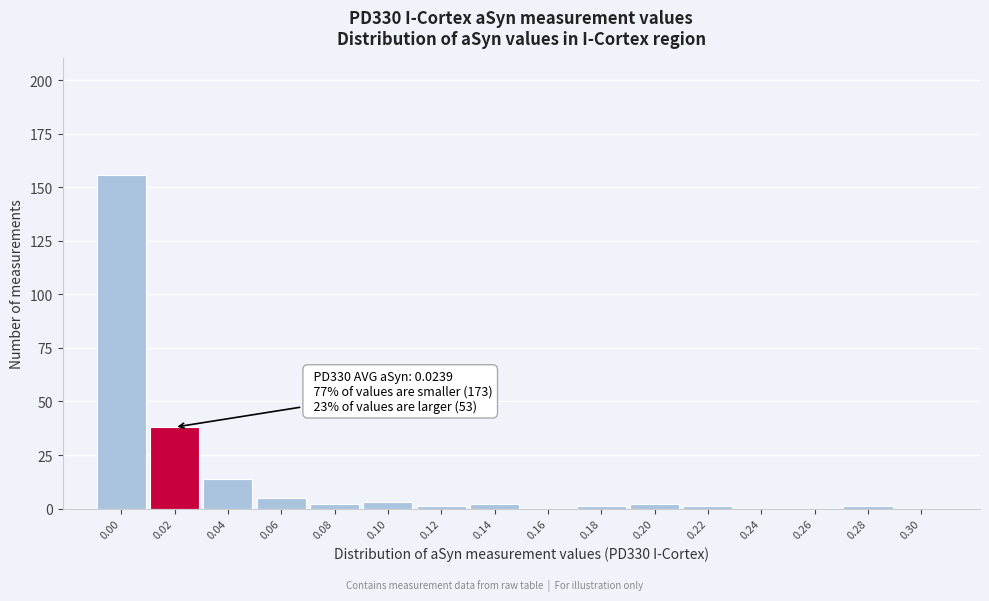

Reading right to left, list all the values displayed in this chart.

0.30=0	0.28=1	0.26=0	0.24=0	0.22=1	0.20=2	0.18=1	0.16=0	0.14=2	0.12=1	0.10=3	0.08=2	0.06=5	0.04=14	0.02=38	0.00=156